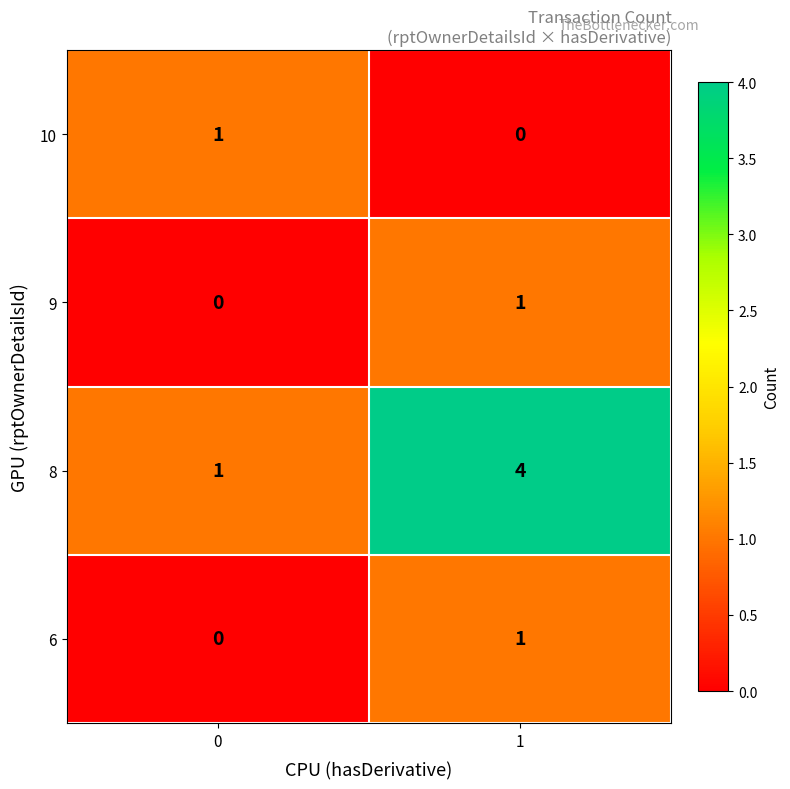

Which series has the largest range (max minus min)?

8